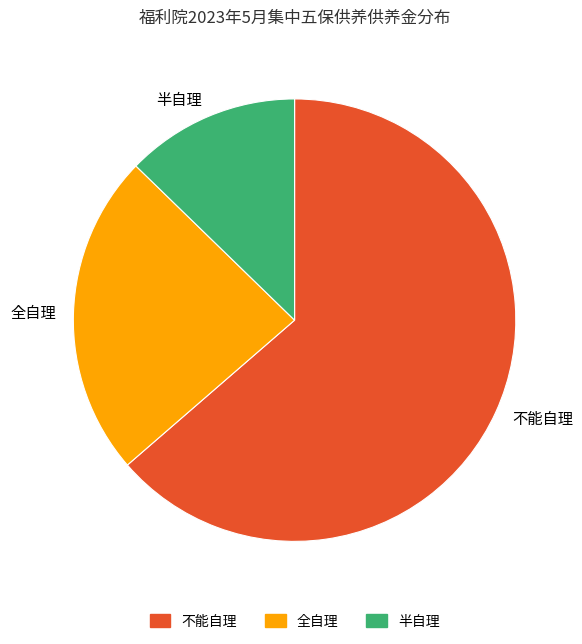

What is the ratio of the value at 半自理 to the value at 全自理?

0.5